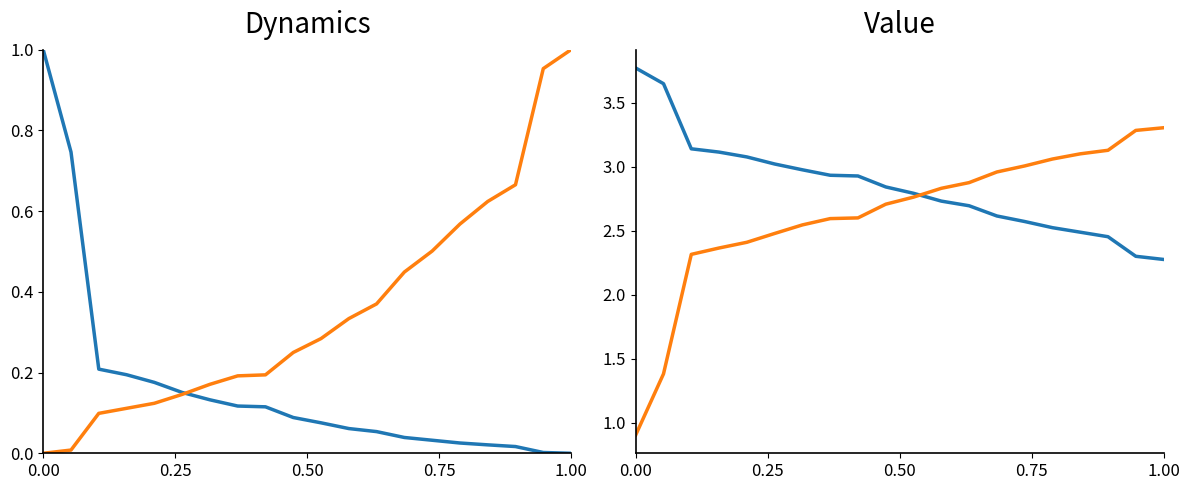

Does the chart have visible grid lines?

No